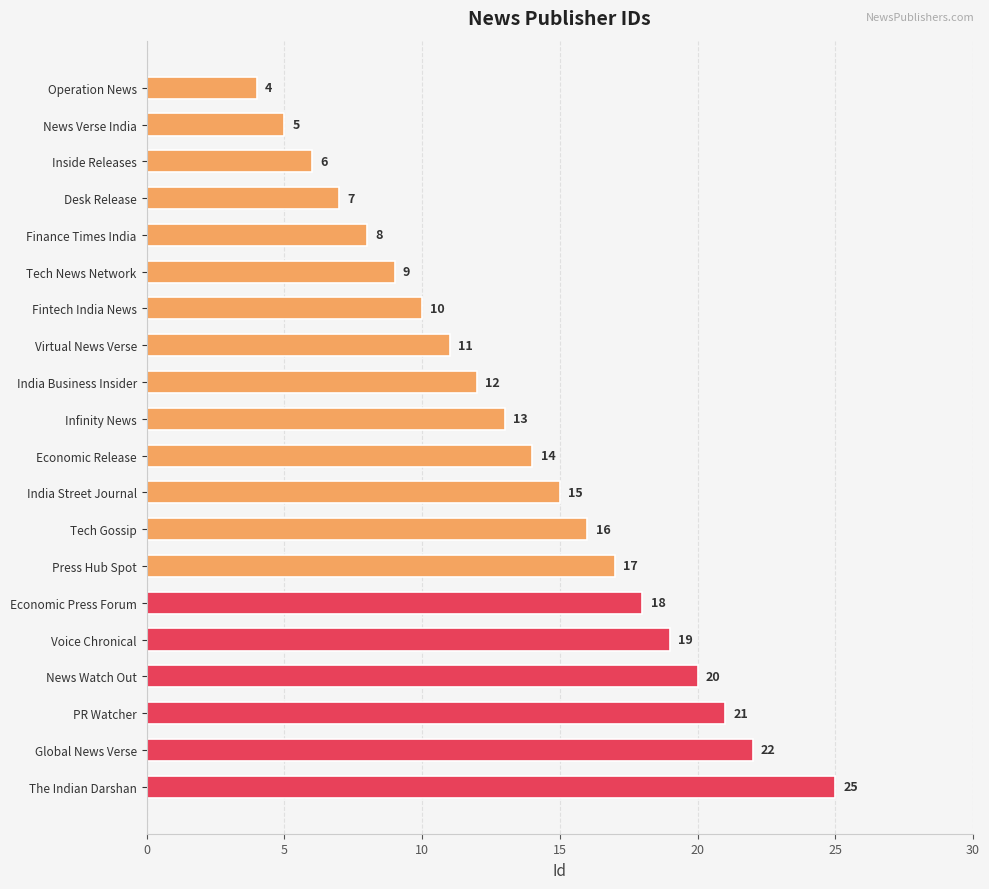

What position from the bottom is Tech News Network?

15